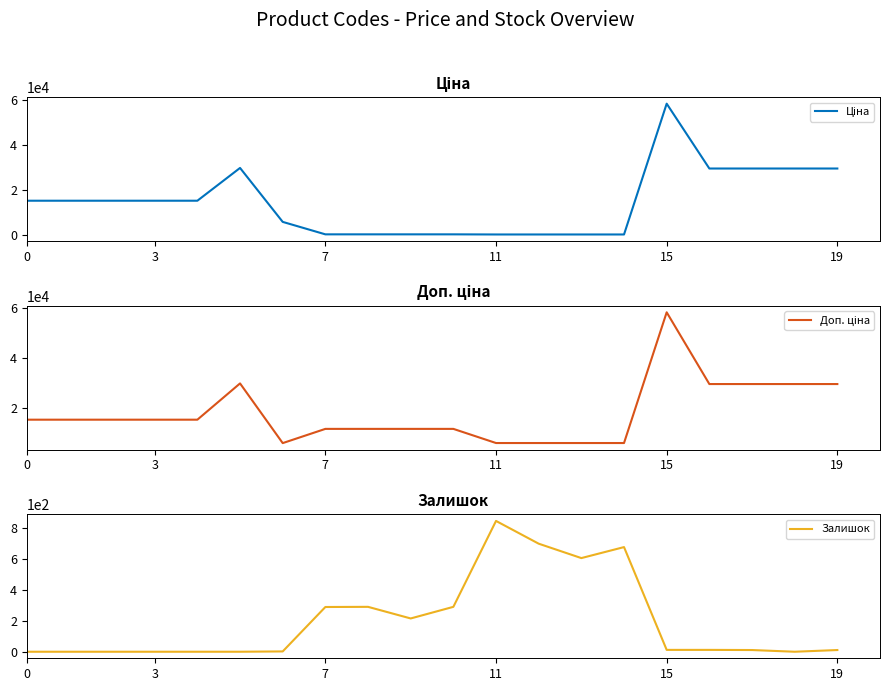

Which label corresponds to the largest value in the chart?

15